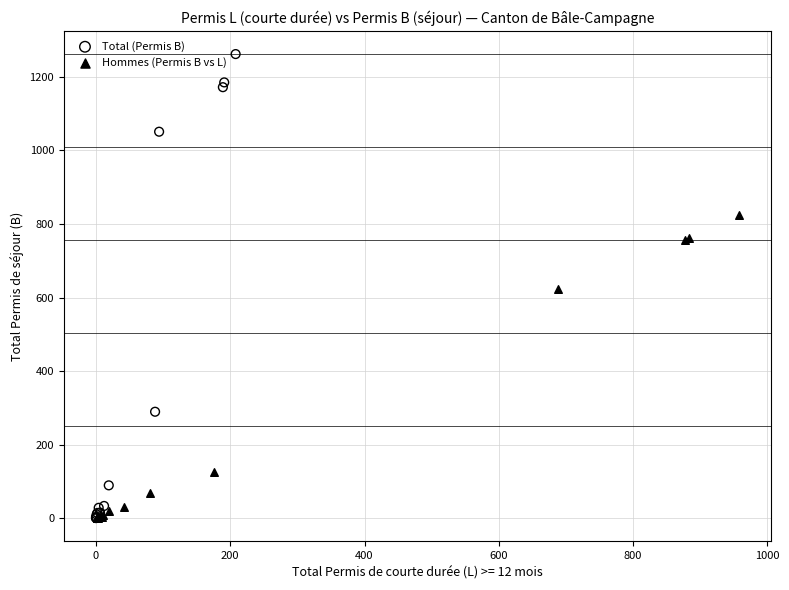

Which series contains the highest Y value?

Total (Permis B)